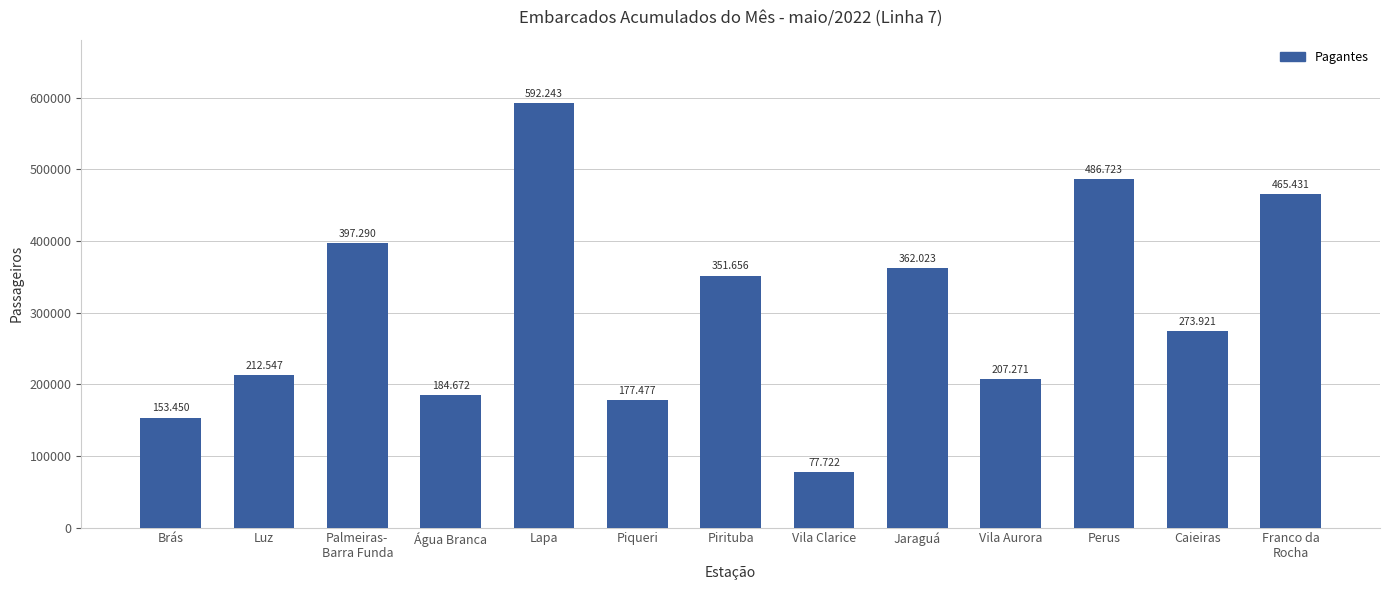

What is the difference between the maximum and second lowest values?

438793